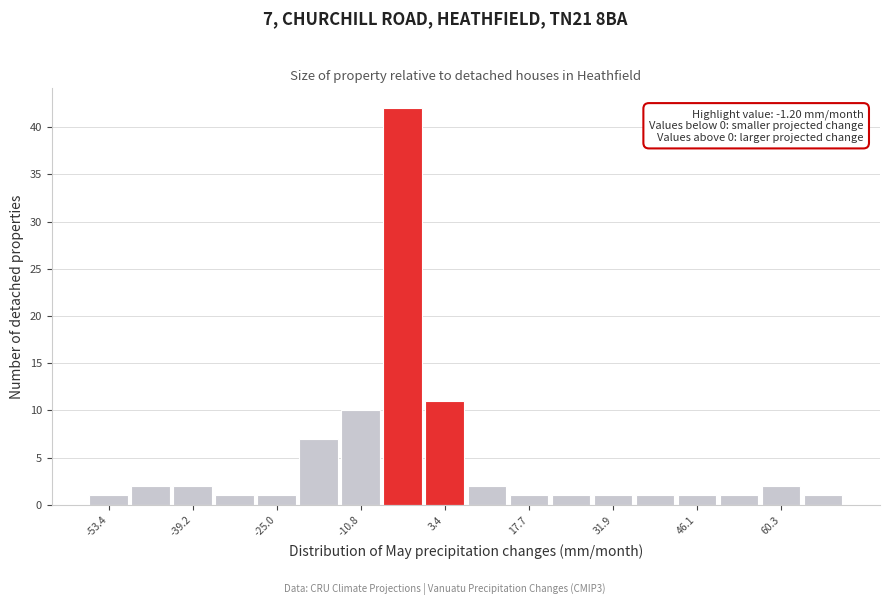

Read against the x-axis, roughly where is the centre of the tallest bar?

-4